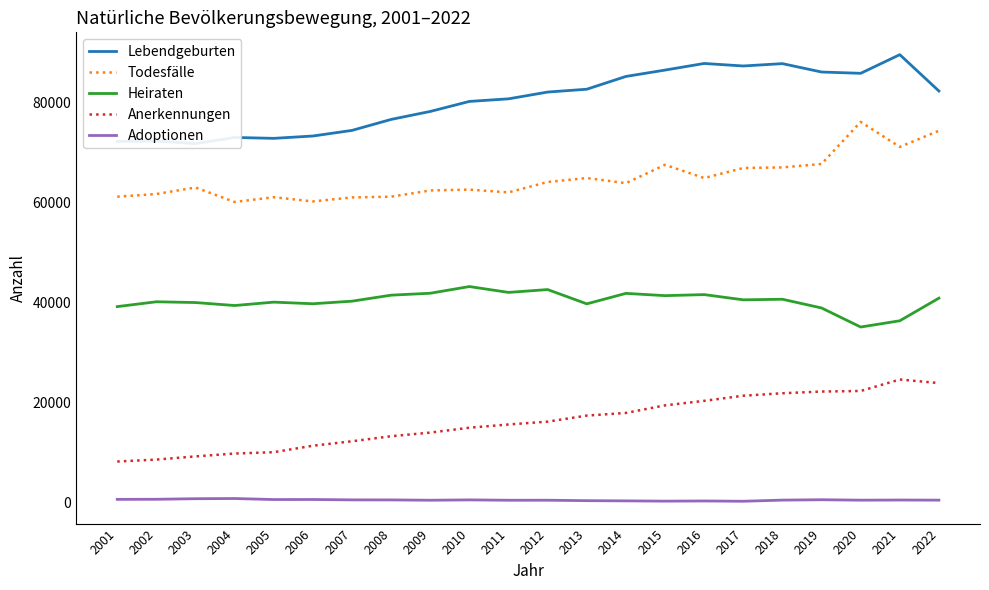

The Heiraten series shows 35160 at 2020. True or false?

True